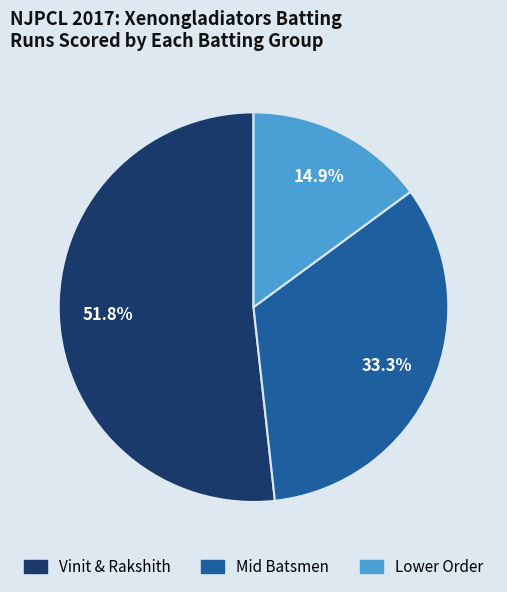

Does any single category account for the majority?

Yes